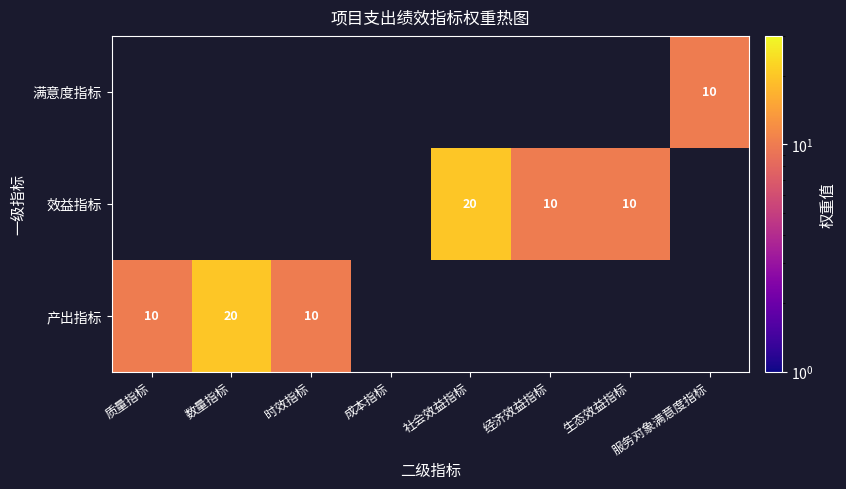

What is the sum of the 效益指标 values at 生态效益指标 and 经济效益指标?

20